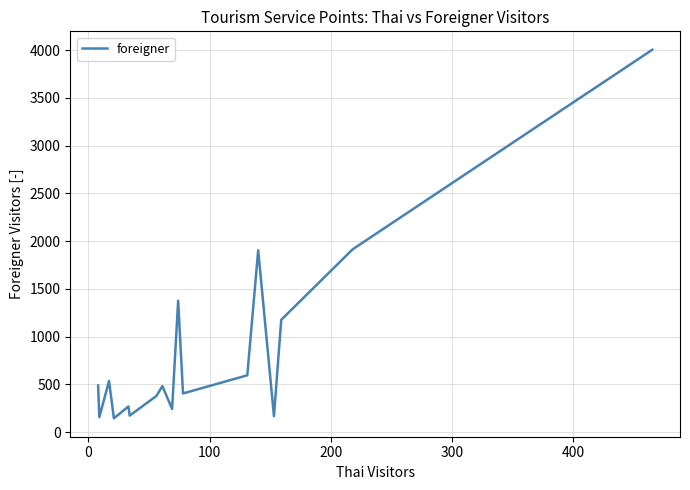

What is the difference between the maximum and minimum values?

3858